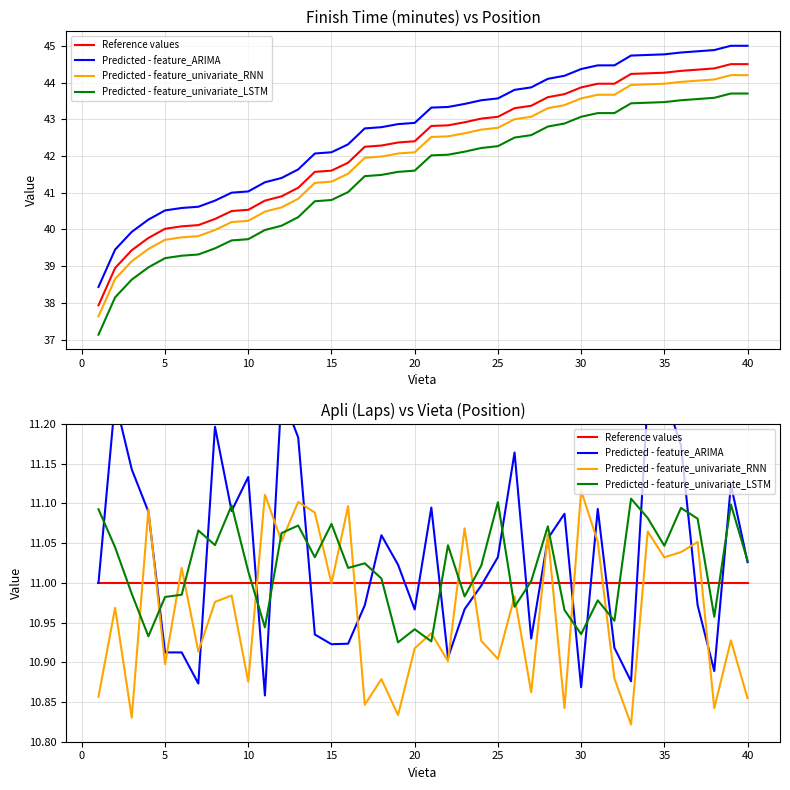

Which series has the widest spread of values?

Predicted - feature_ARIMA